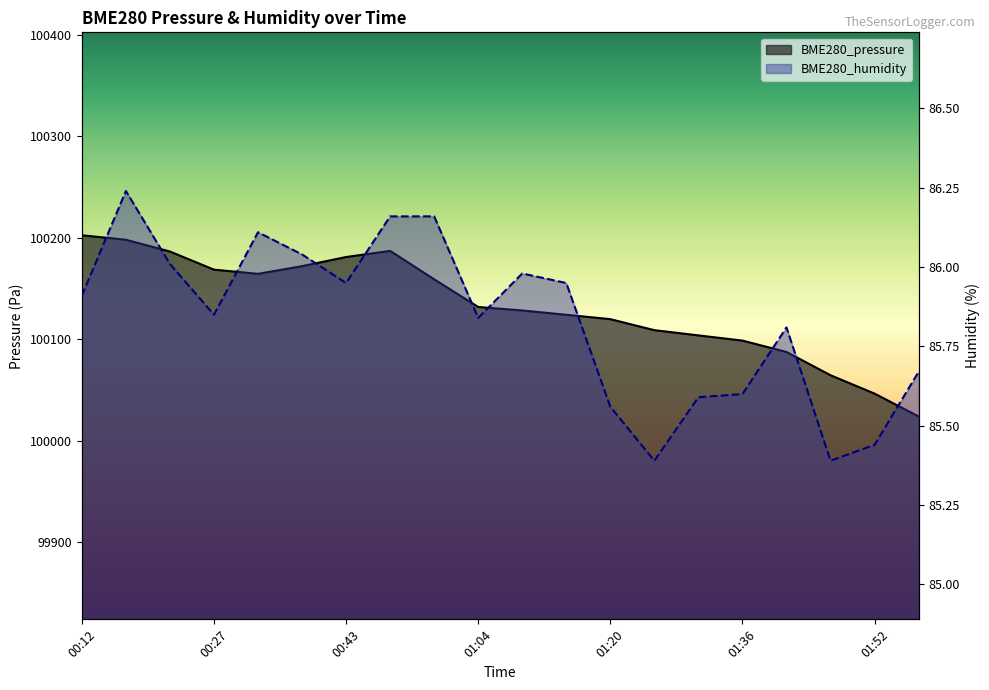

At which label does BME280_humidity reach its peak?

00:17